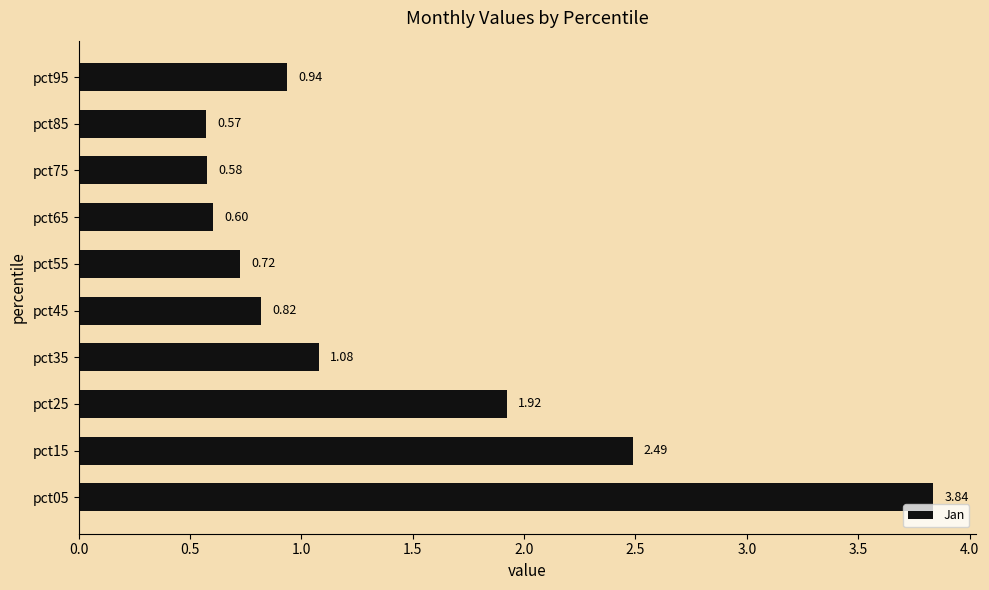

What is the difference between the maximum and minimum values?

3.3